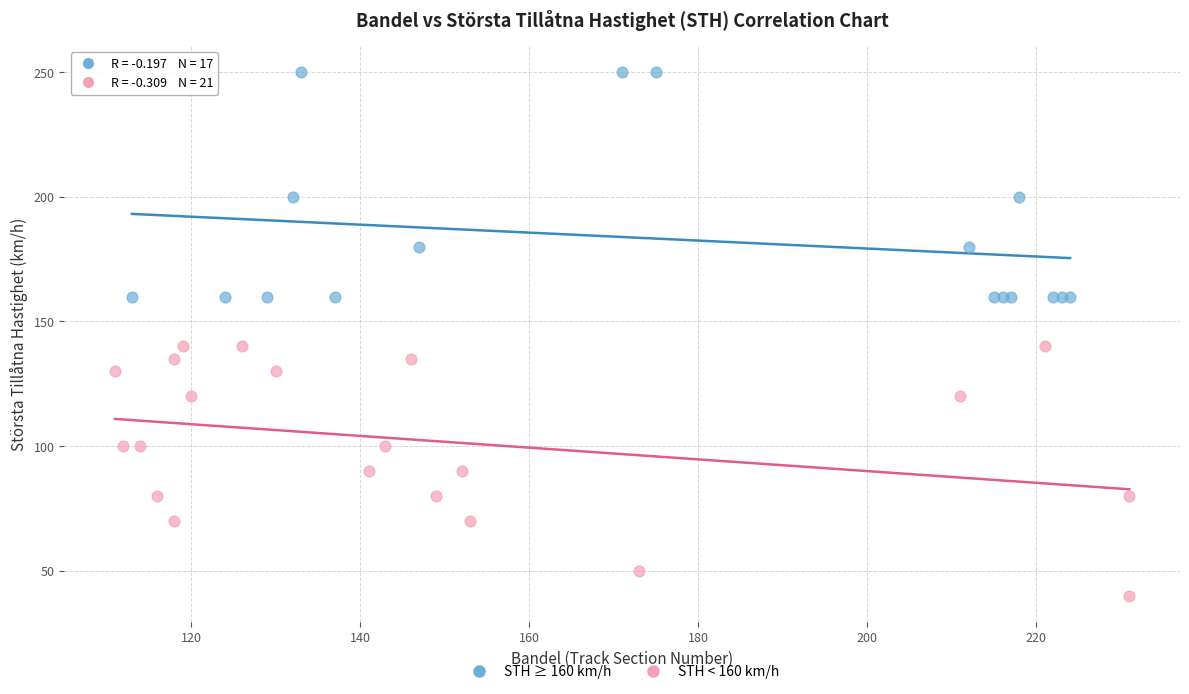

Which series reaches the maximum Y coordinate?

STH ≥ 160 km/h